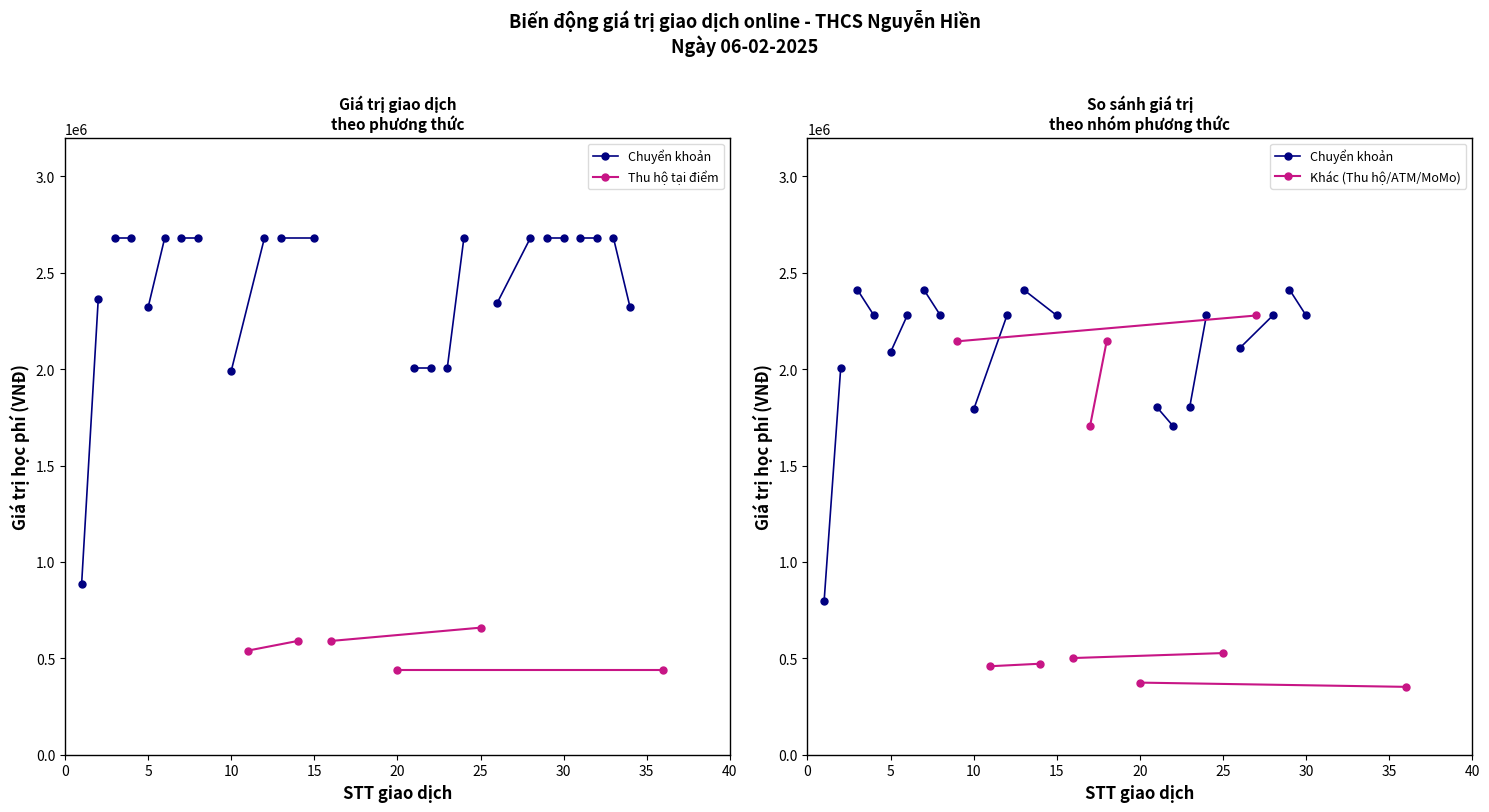

Is the value of Chuyển khoản at 5 greater than the value of Thu hộ tại điểm at 5?

Yes